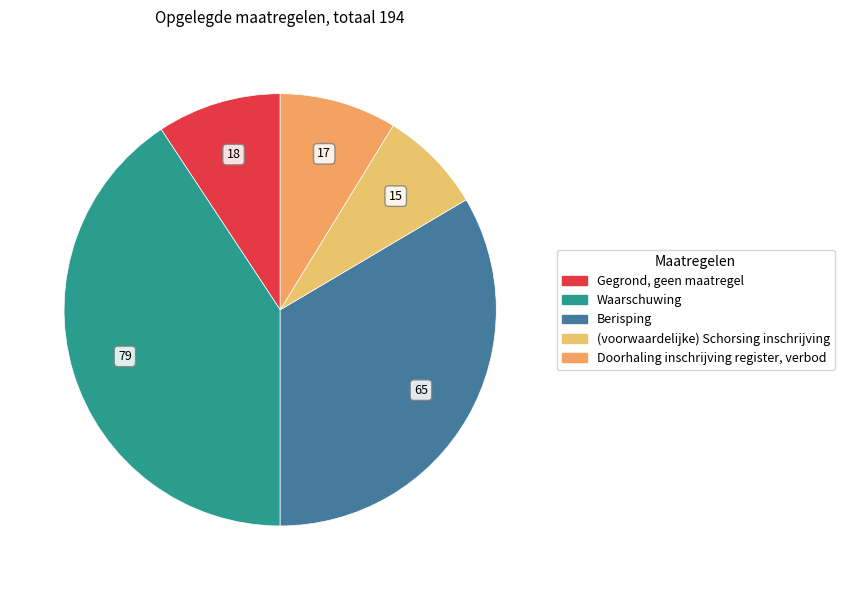

Does (voorwaardelijke) Schorsing inschrijving account for over 50% of the chart?

No